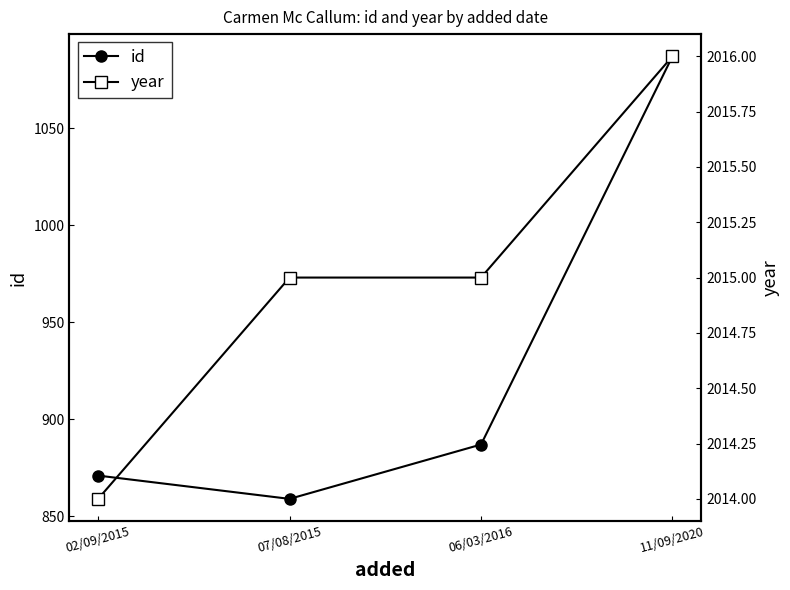

What is the total value across all series at 11/09/2020?

3103